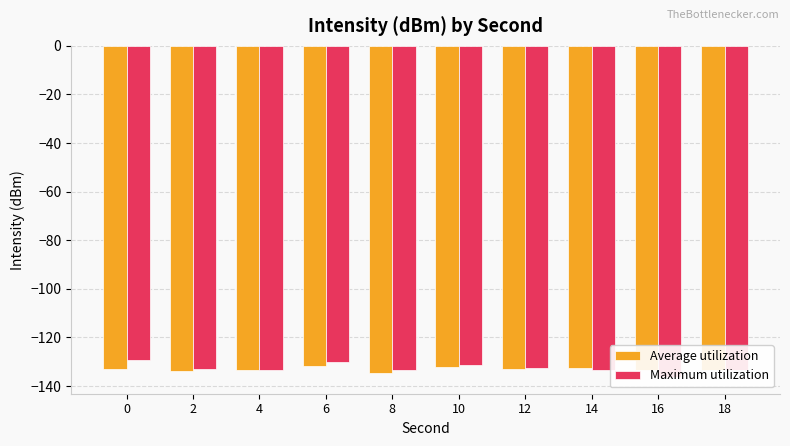

Rank the categories by Maximum utilization value from lowest to highest.

16, 4, 18, 8, 14, 2, 12, 10, 6, 0